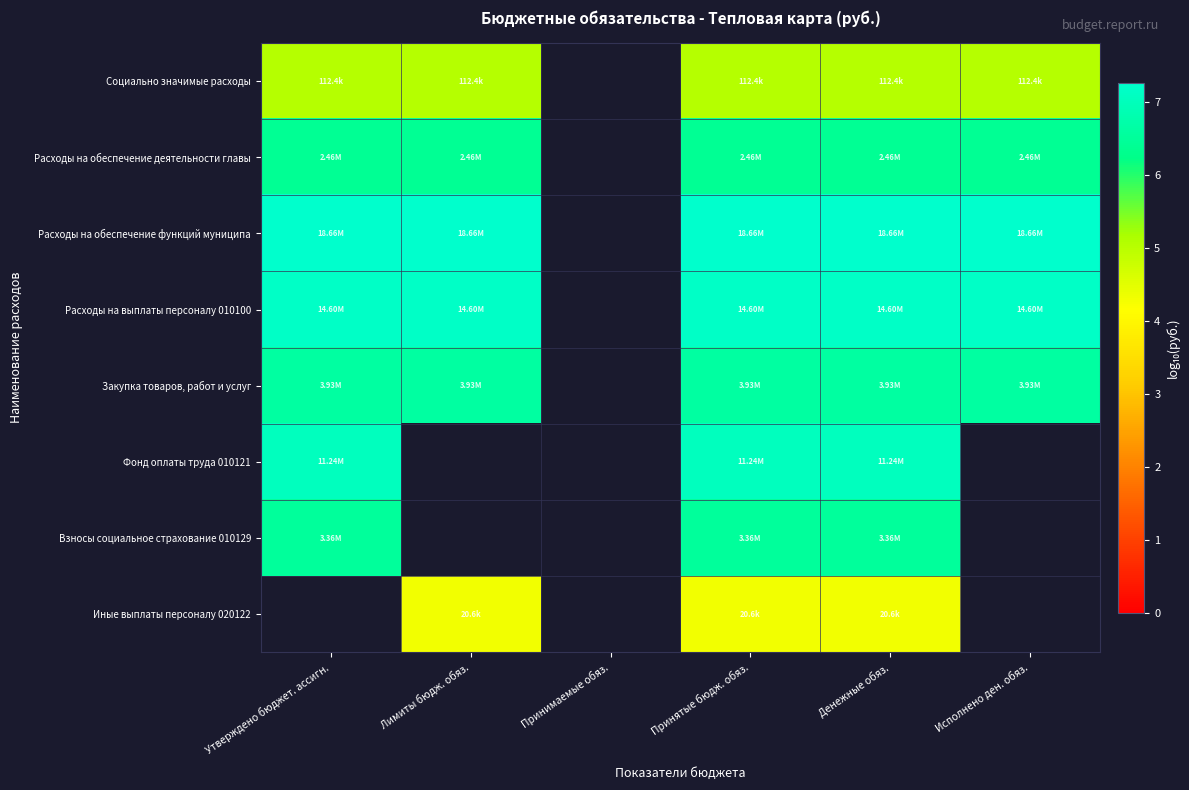

Read the Фонд оплаты труда 010121 value at Принятые бюдж. обяз..

7.1